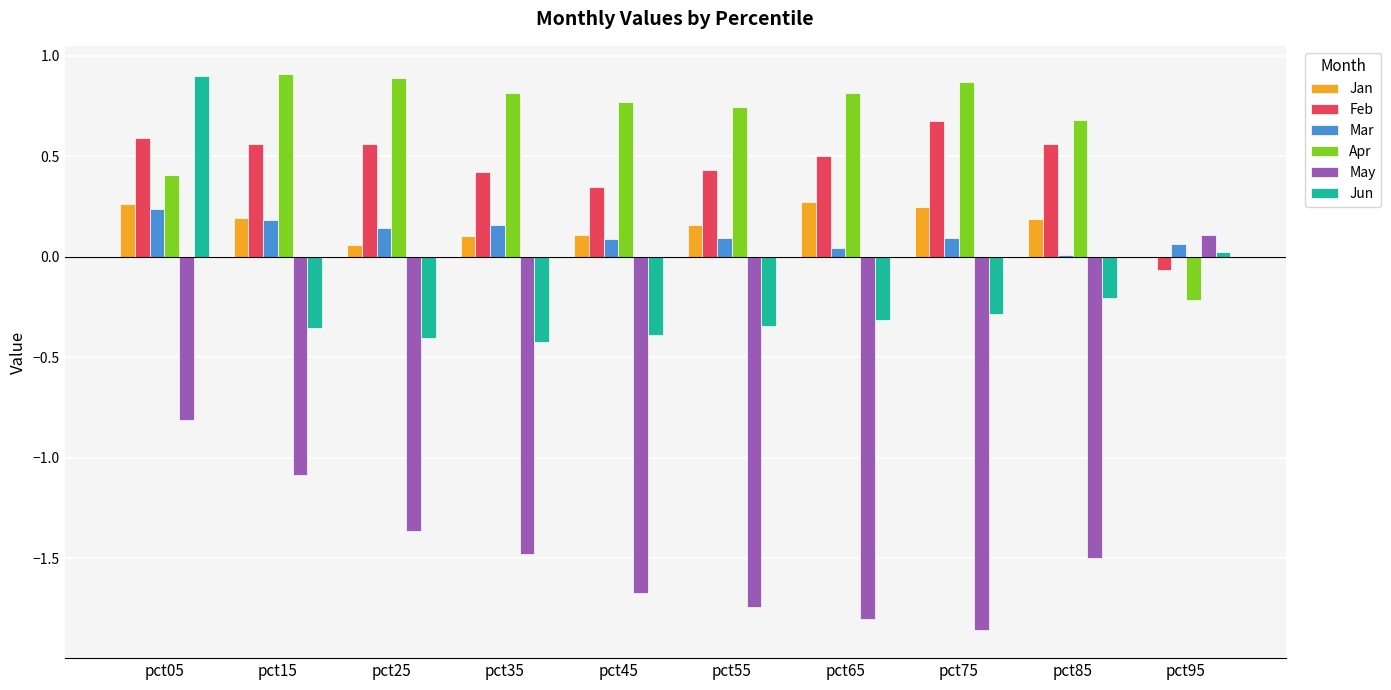

What is the sum of the Apr values at pct15 and pct45?

1.7